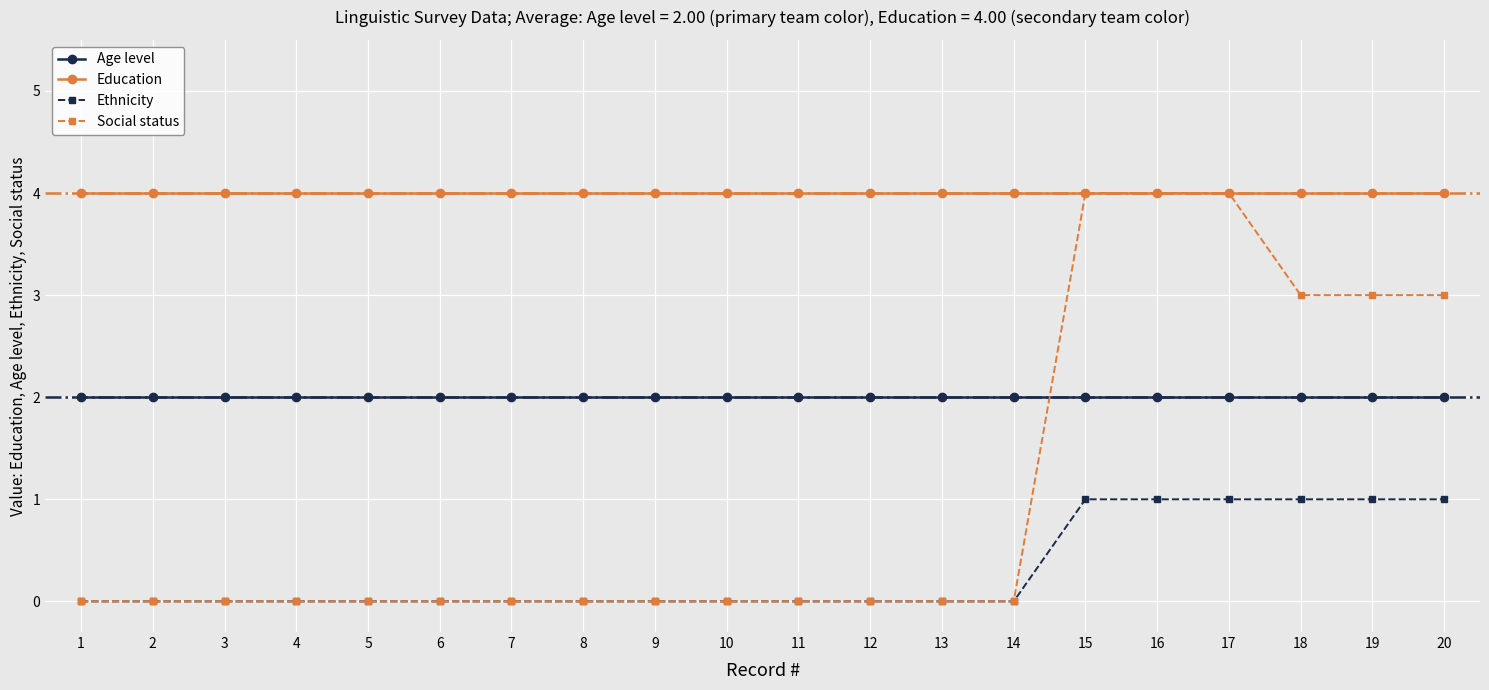

What is the highest value of the Age level series?

2